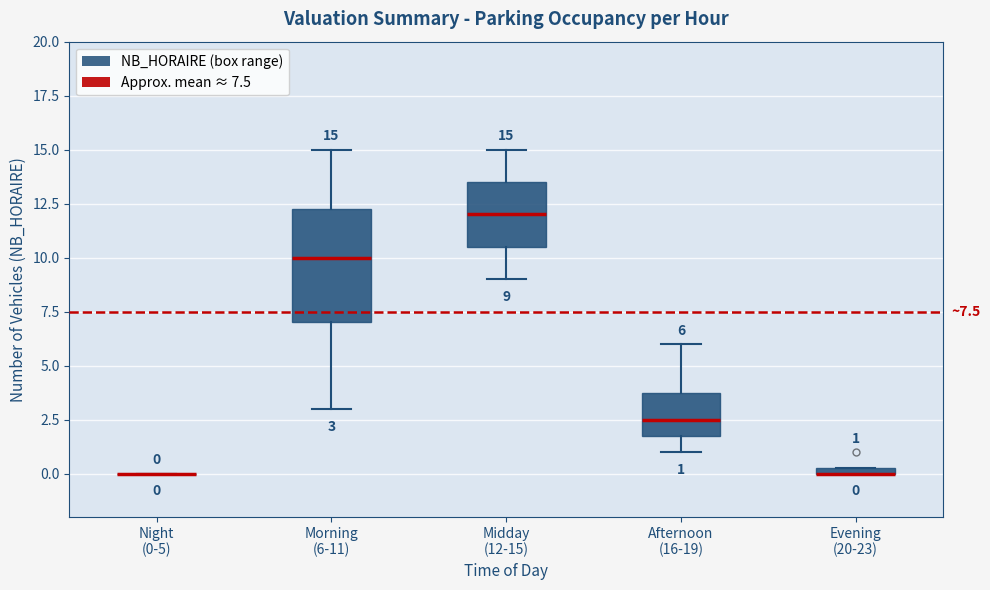

Which box is the tallest, from its lower edge to its upper edge?

Morning (6-11)